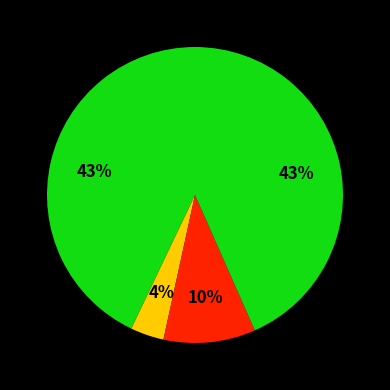

How many slices are in this pie chart?

4